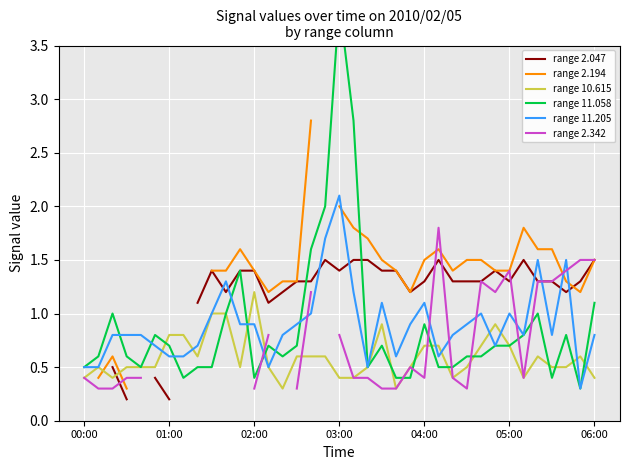

What is the highest value of the range 11.205 series?

2.1